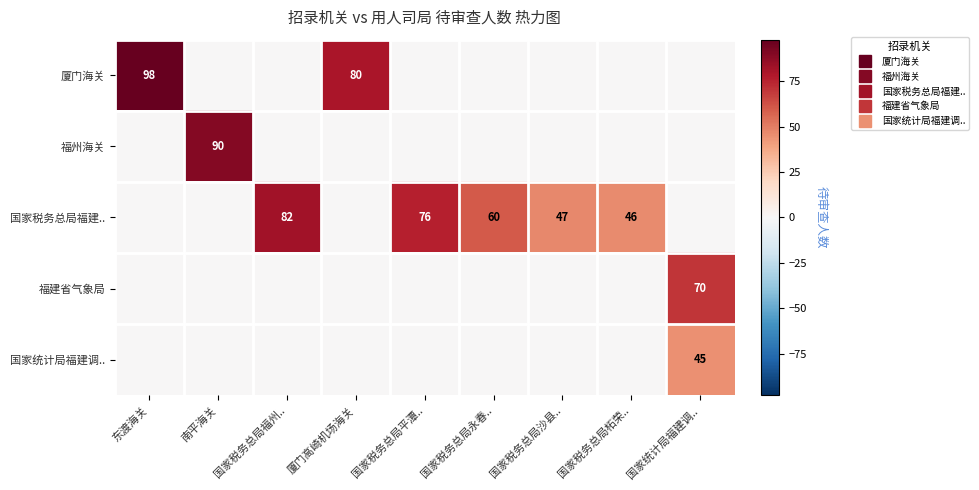

List the series in order of their peak value, lowest first.

国家统计局福建调.., 福建省气象局, 国家税务总局福建.., 福州海关, 厦门海关